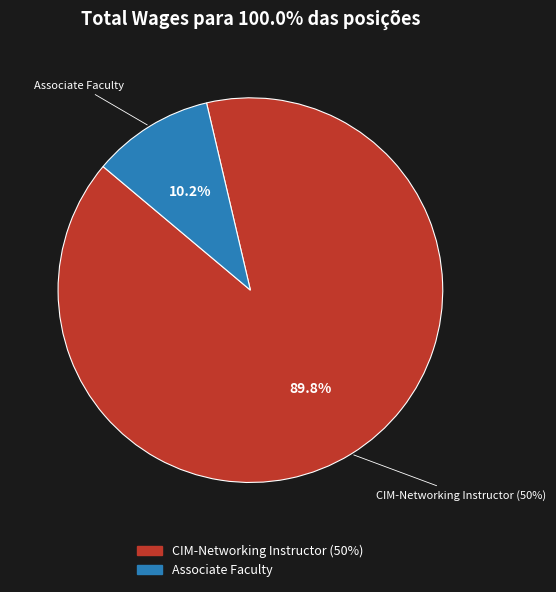

The CIM-Networking Instructor (50%) slice represents 90% of the pie. True or false?

True